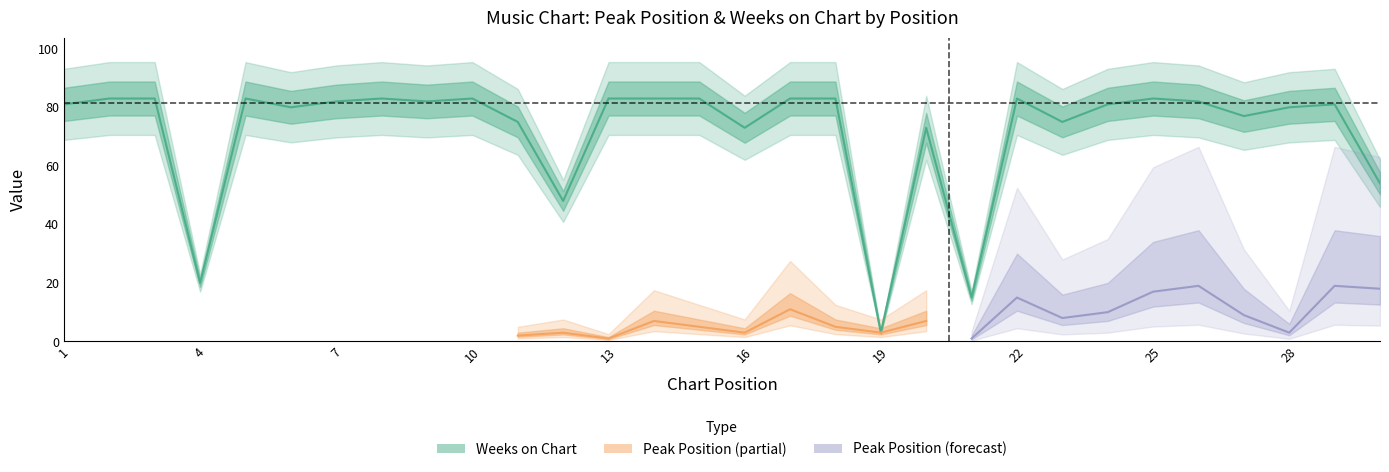

Is it true that the value at 25 is 83?

True